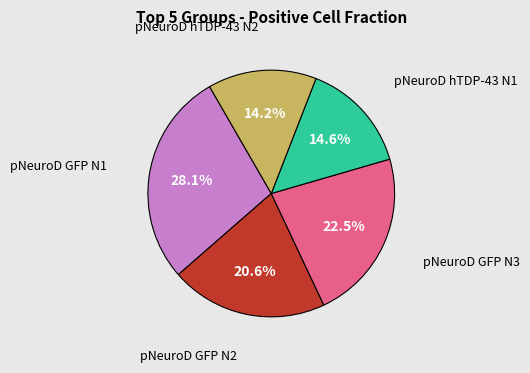

Does any single category account for the majority?

No